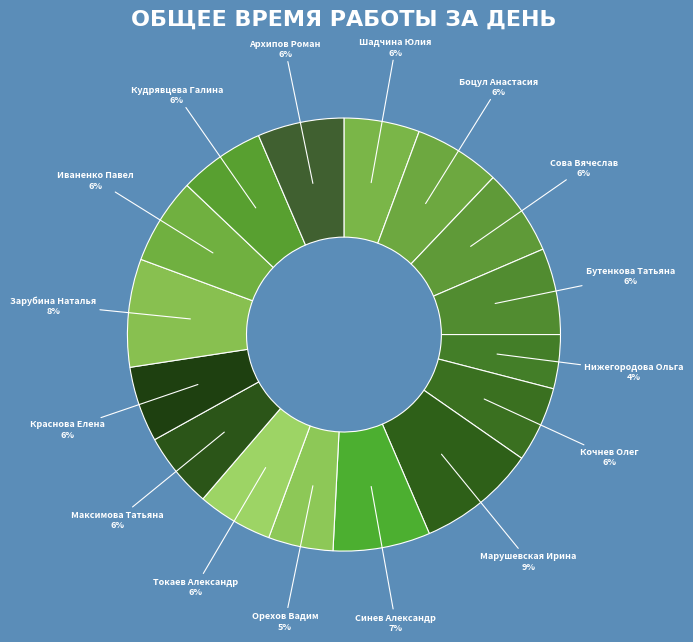

To the nearest percent, what is the difference between the largest and smallest slice percentages?

5%